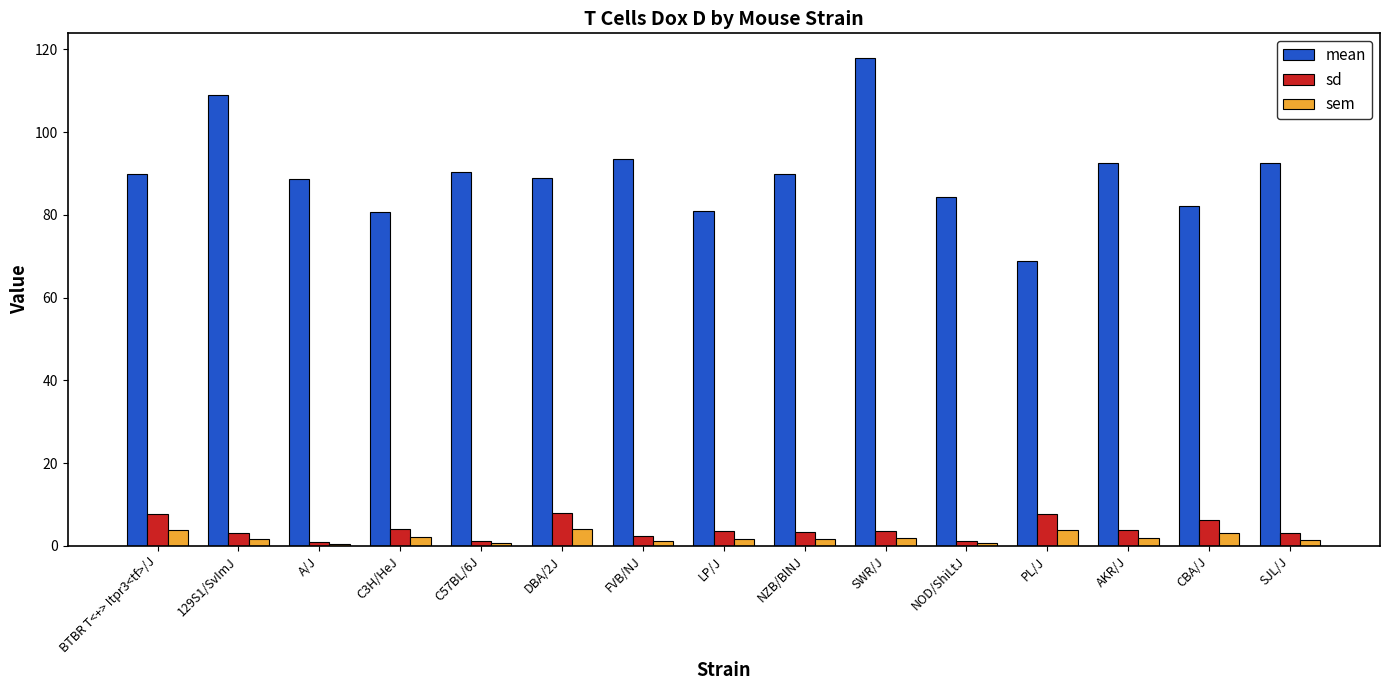

Is the value of sd at A/J greater than the value of mean at CBA/J?

No